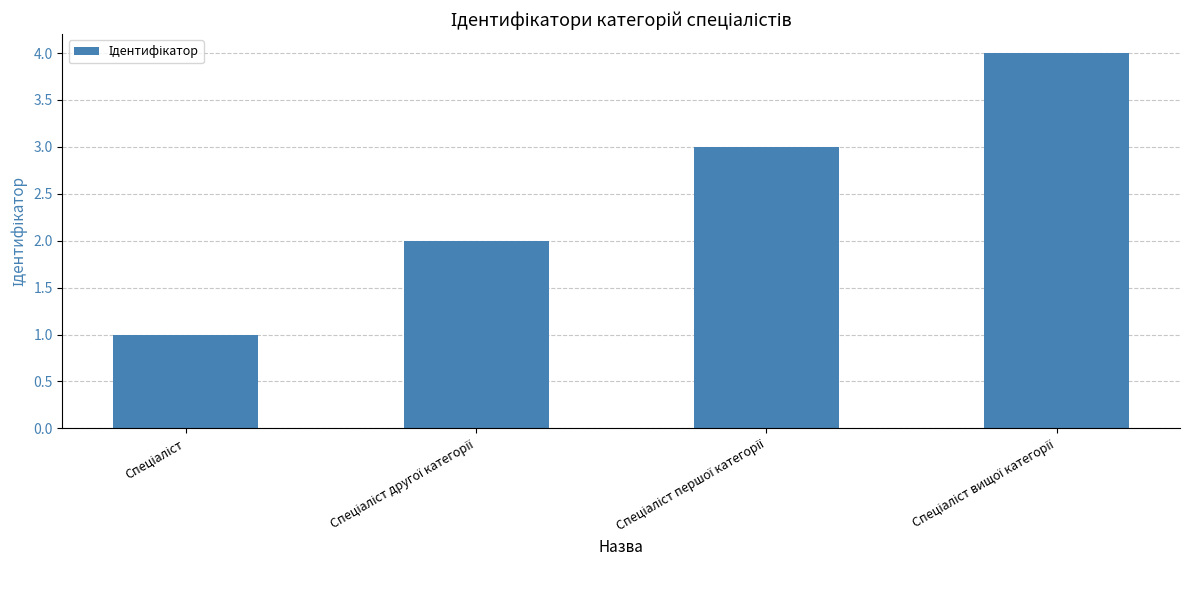

What is the smallest value displayed?

1